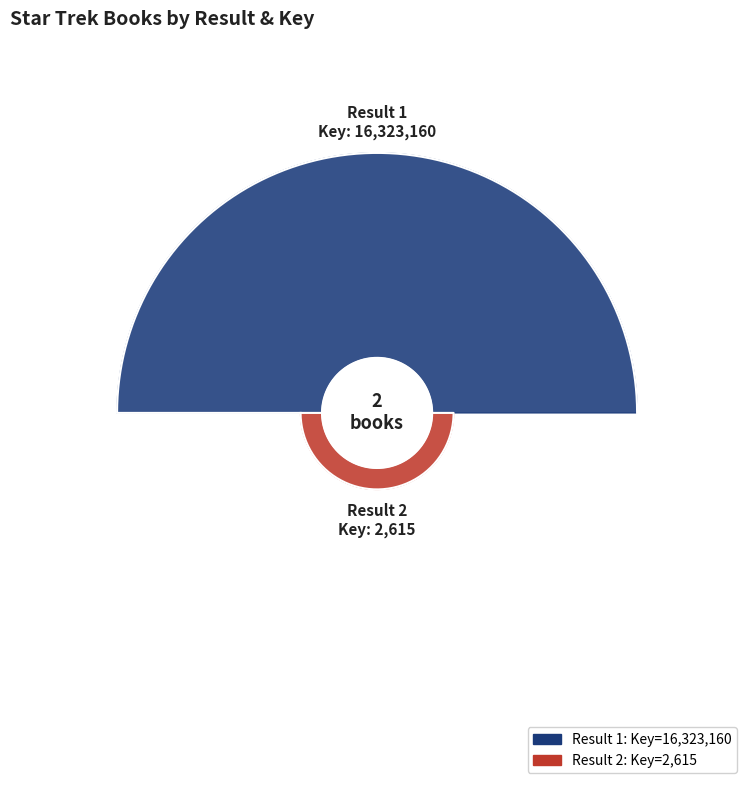

Is it true that 2 is 1% of the pie?

False